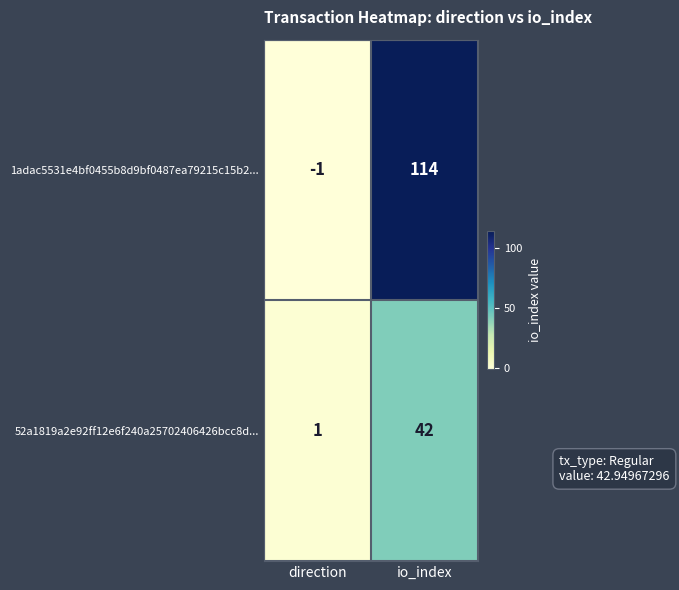

How many data points does each series have?

2